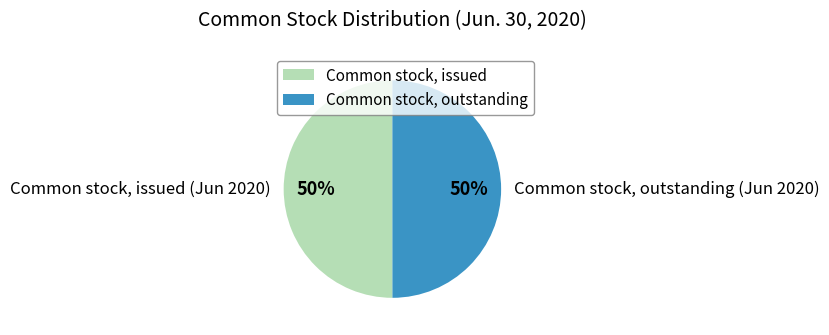

Approximately how many times larger is the value at Common stock, issued compared to Common stock, outstanding?

1.0